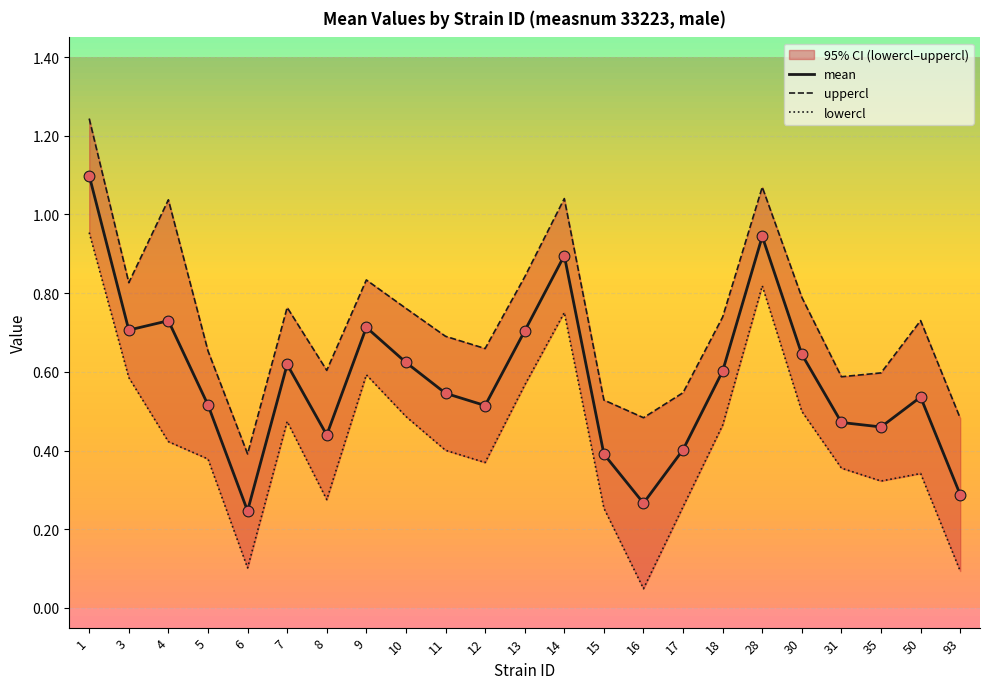

At how many categories does at least one series exceed 0?

23